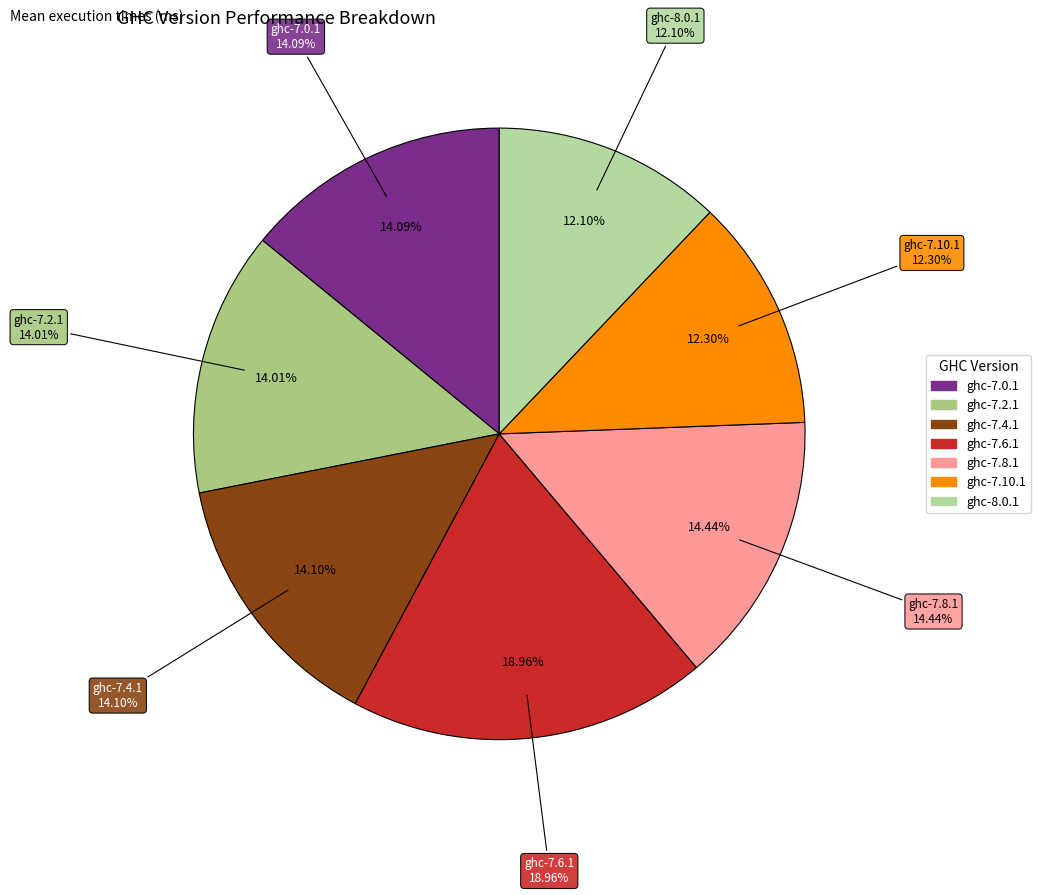

What is the smallest slice in the pie chart?

ghc-8.0.1